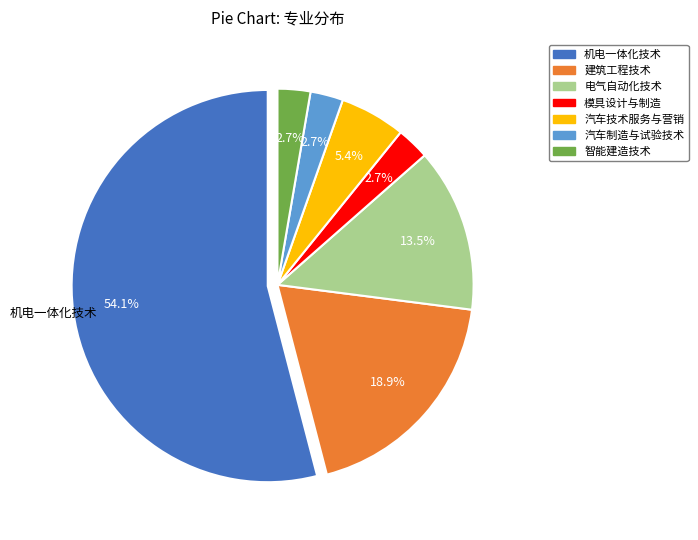

Does any single category account for the majority?

Yes